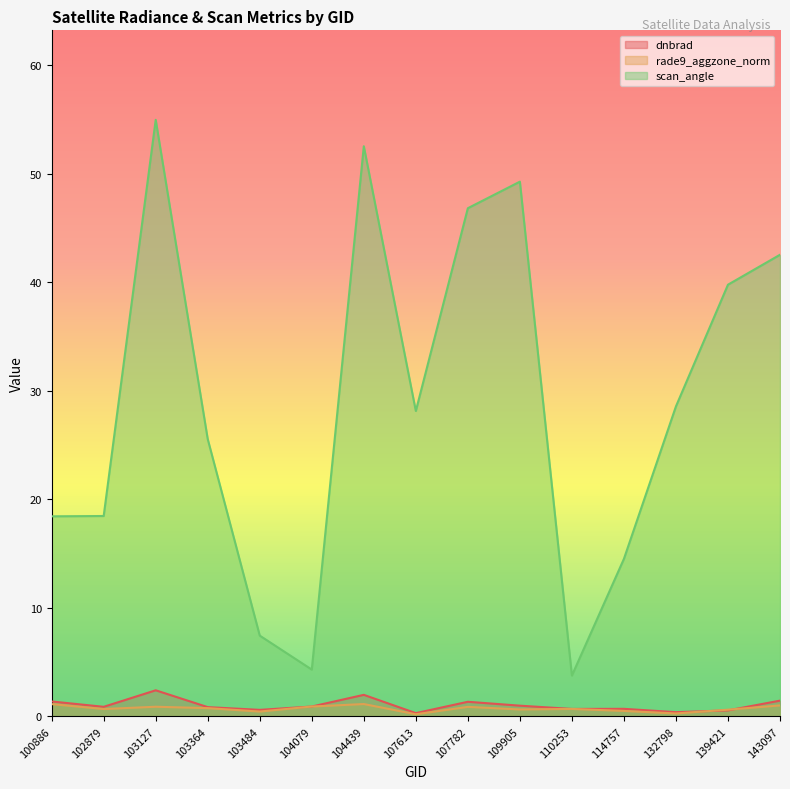

True or false: scan_angle and rade9_aggzone_norm intersect in this chart.

False